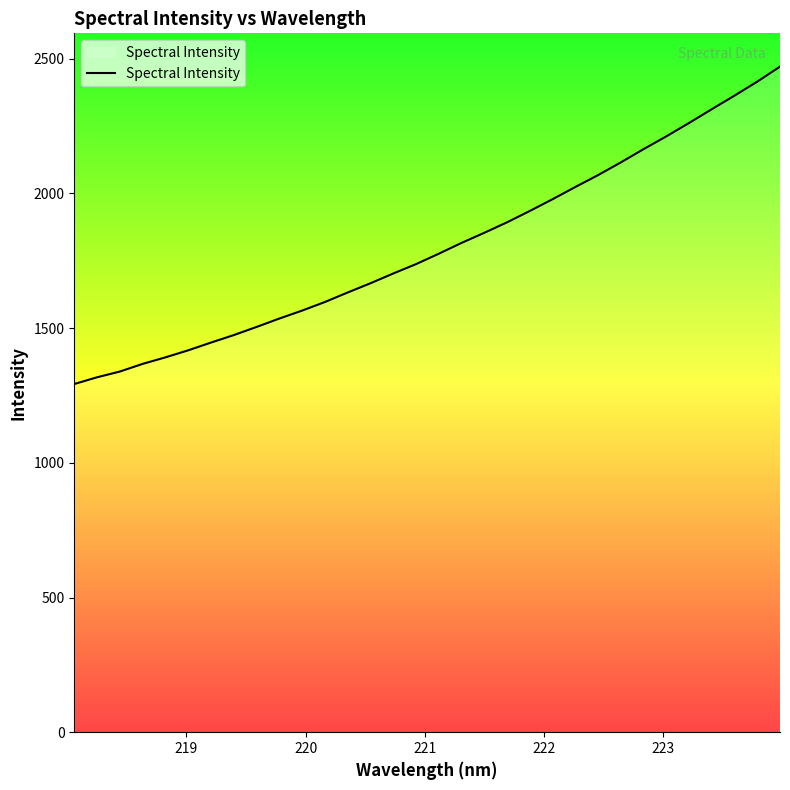

What is the smallest value displayed?

1292.5